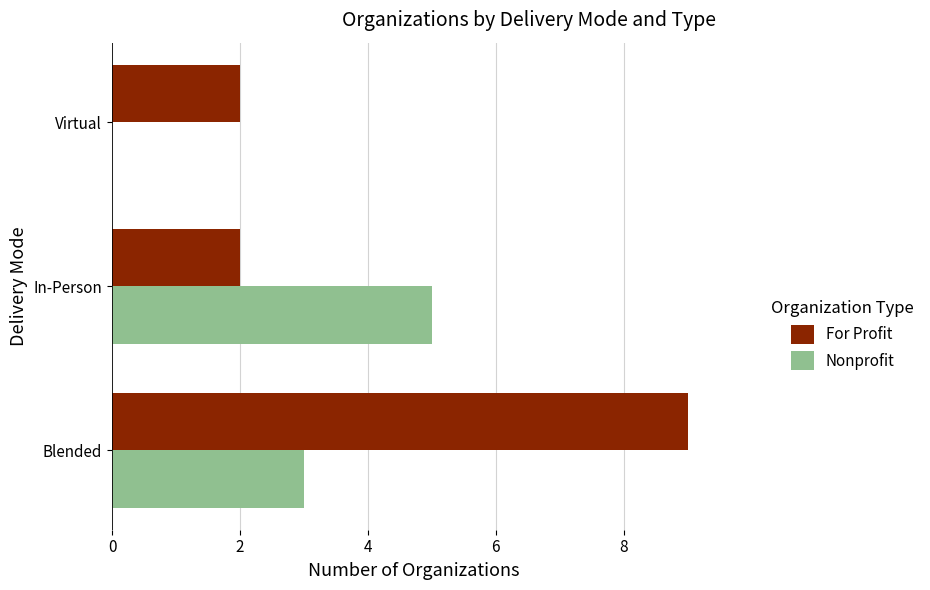

At which category does the chart reach its peak across all series?

Blended